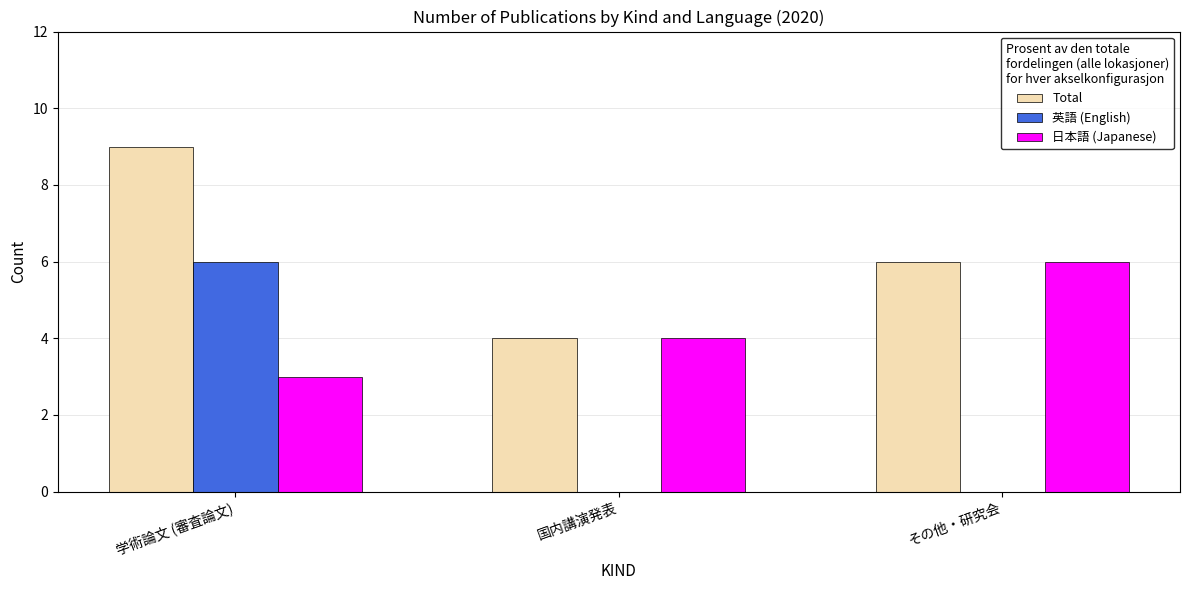

Count the 日本語 (Japanese) values in the range 3 to 6.

3